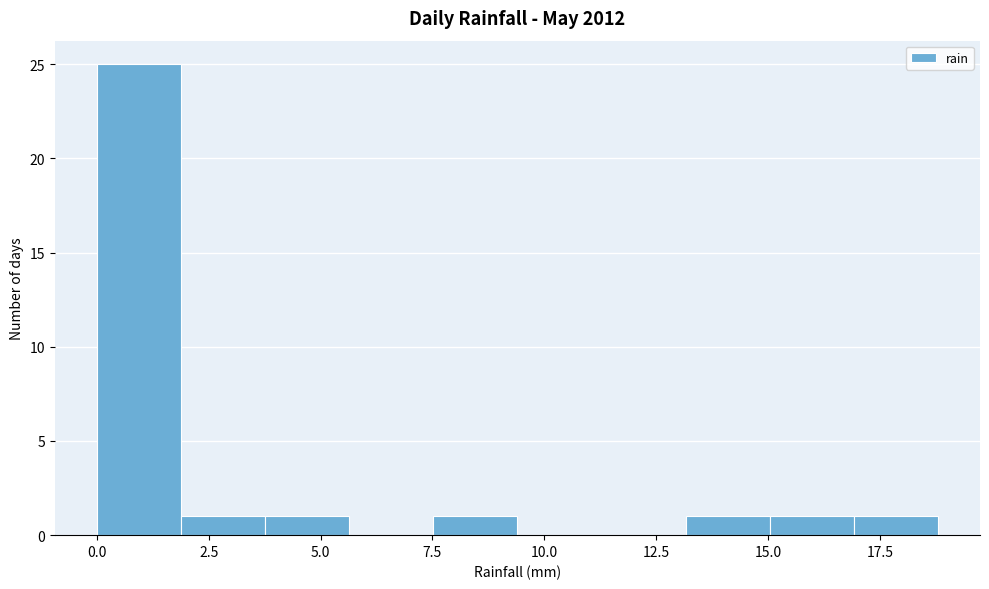

Around what value on the x-axis is the tallest bar? Give the approximate position of its centre, as read against the axis.

1.0